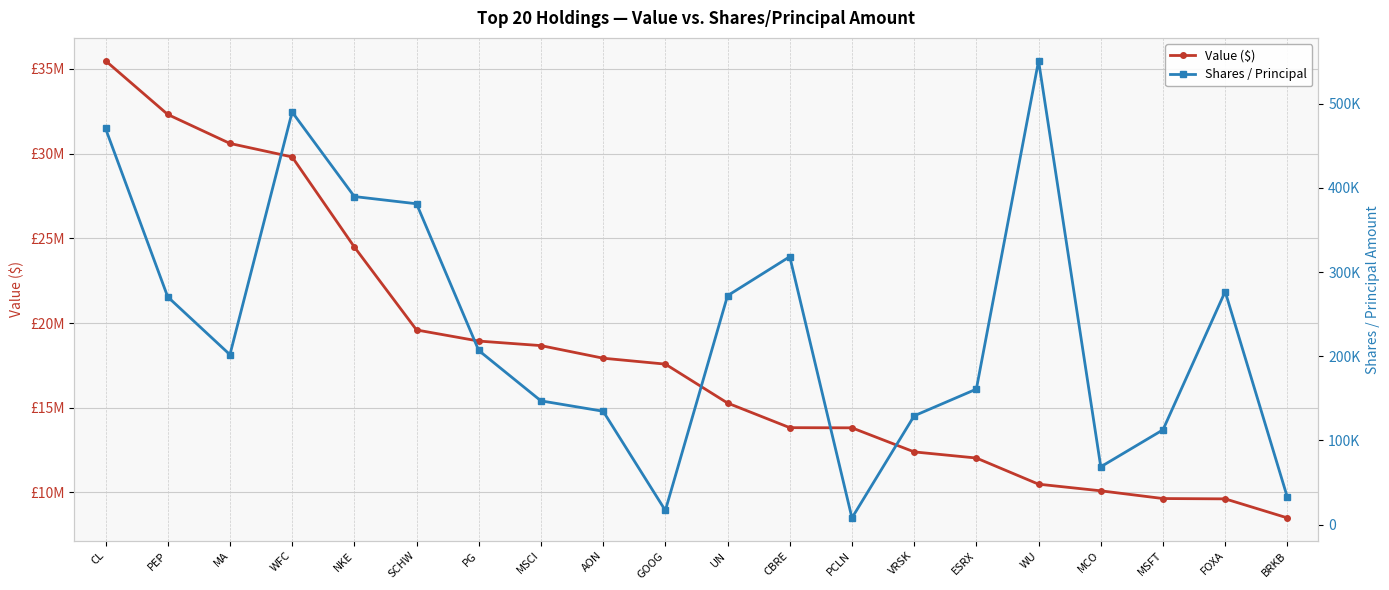

What is the difference between the Shares / Principal values at BRKB and SCHW?

348825